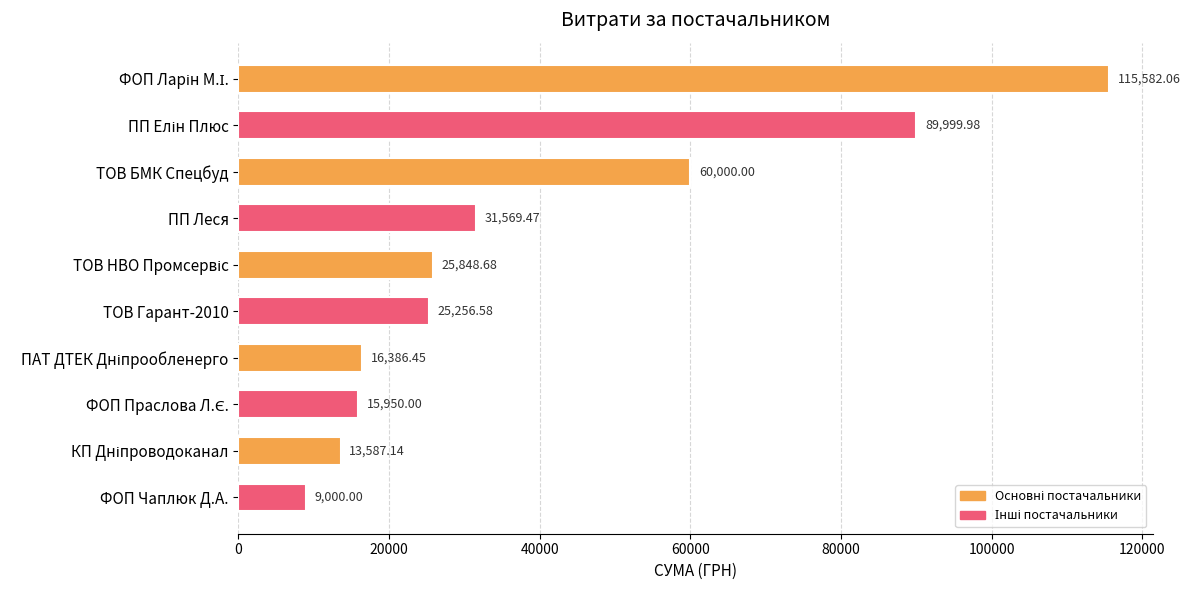

What is the difference between the second highest and second lowest values?

76412.8